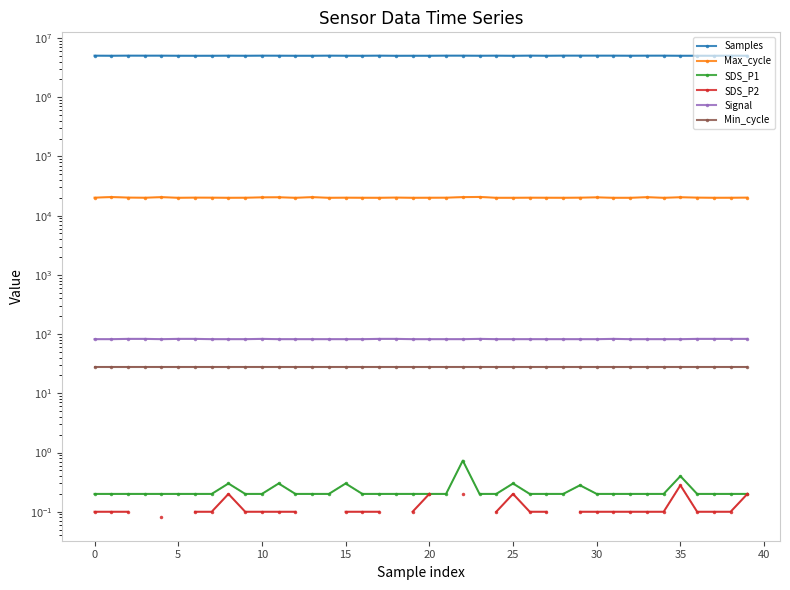

What is the label of the 29th point from the left?

28